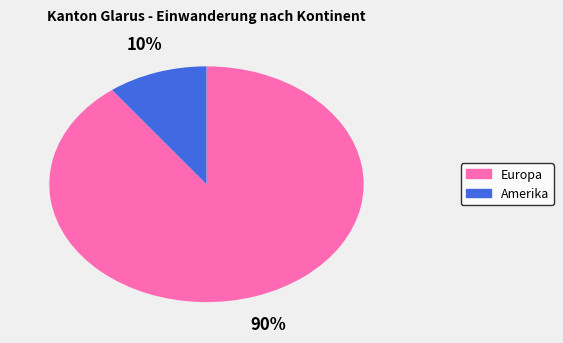

To the nearest percent, what is the combined percentage of Amerika and Europa?

100%